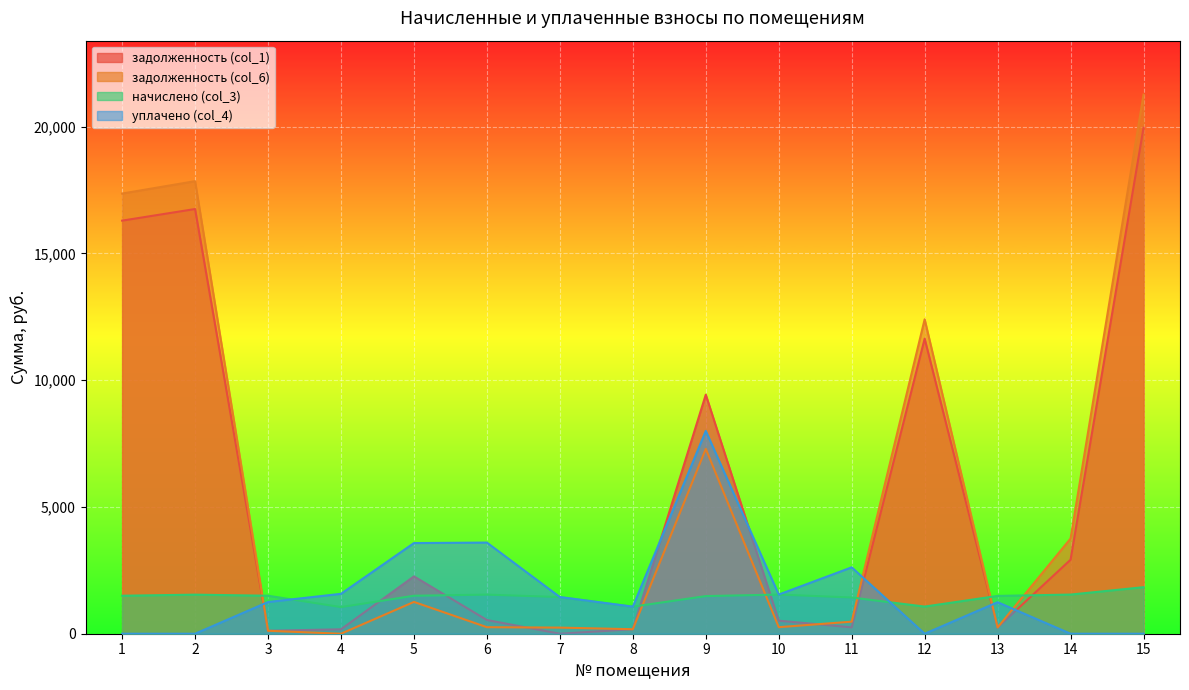

What is the difference between the highest and lowest values at 10?

1287.2